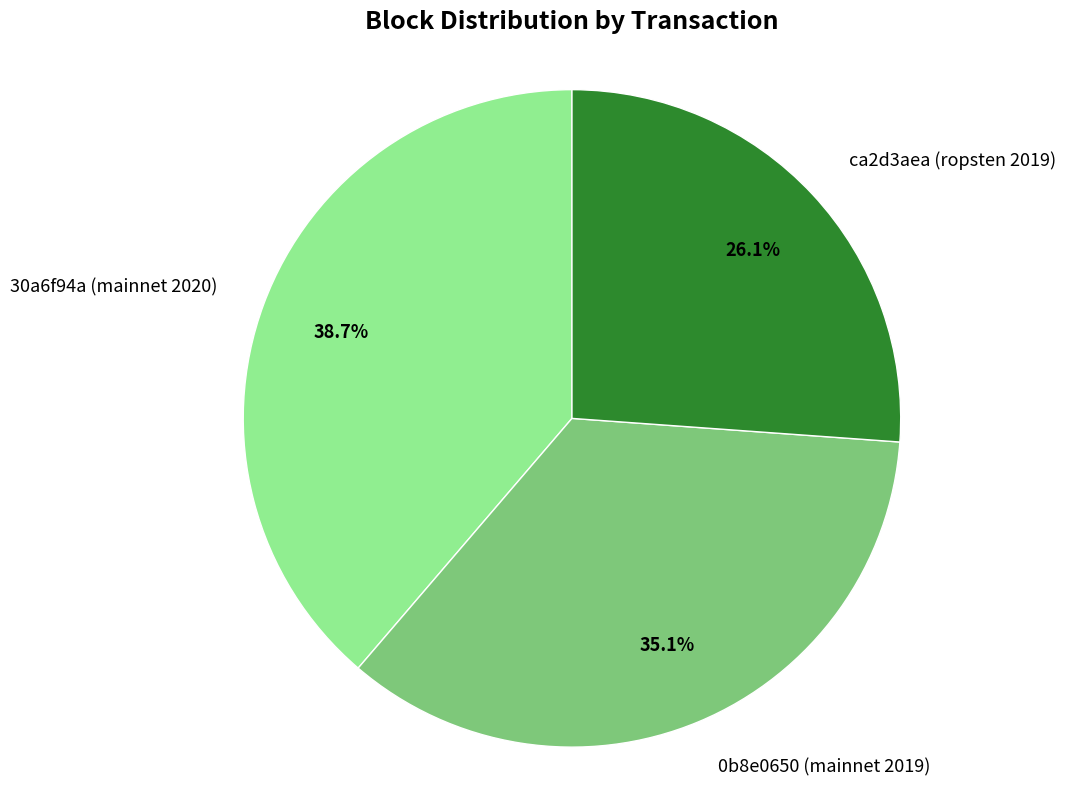

To the nearest percent, what percentage of the pie is 0b8e0650 (mainnet 2019)?

35%